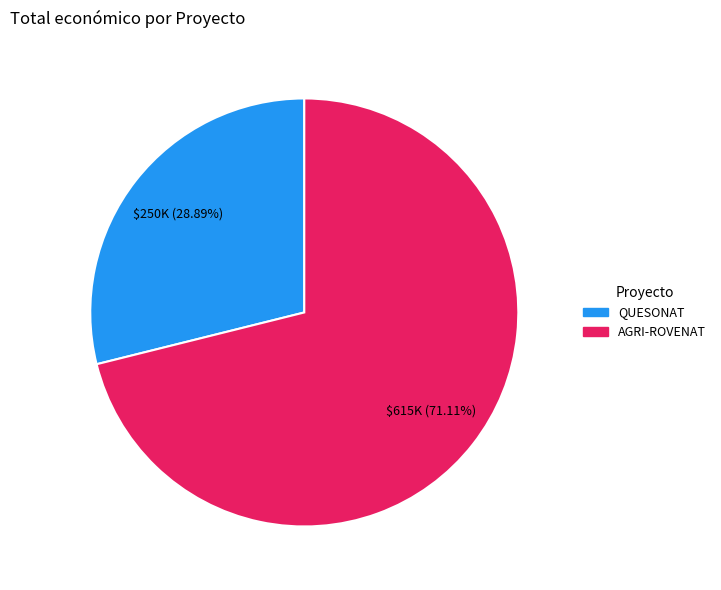

Rank the categories by value from lowest to highest.

QUESONAT, AGRI-ROVENAT